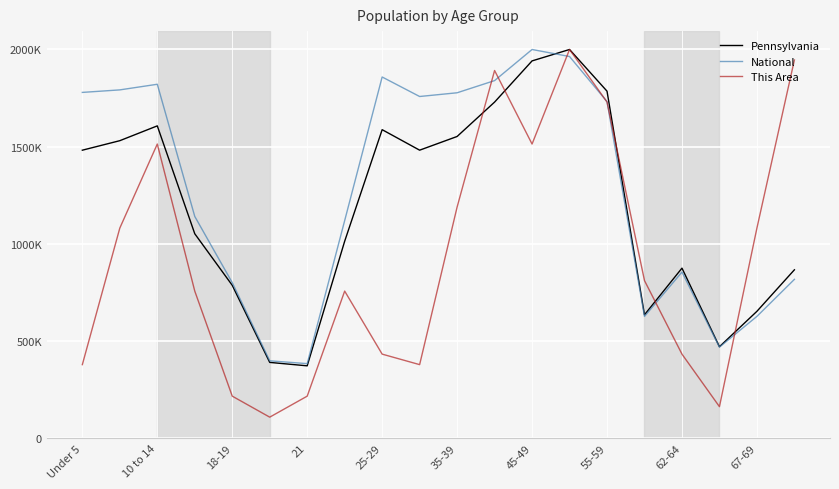

Does the chart display data point markers on the line(s)?

No